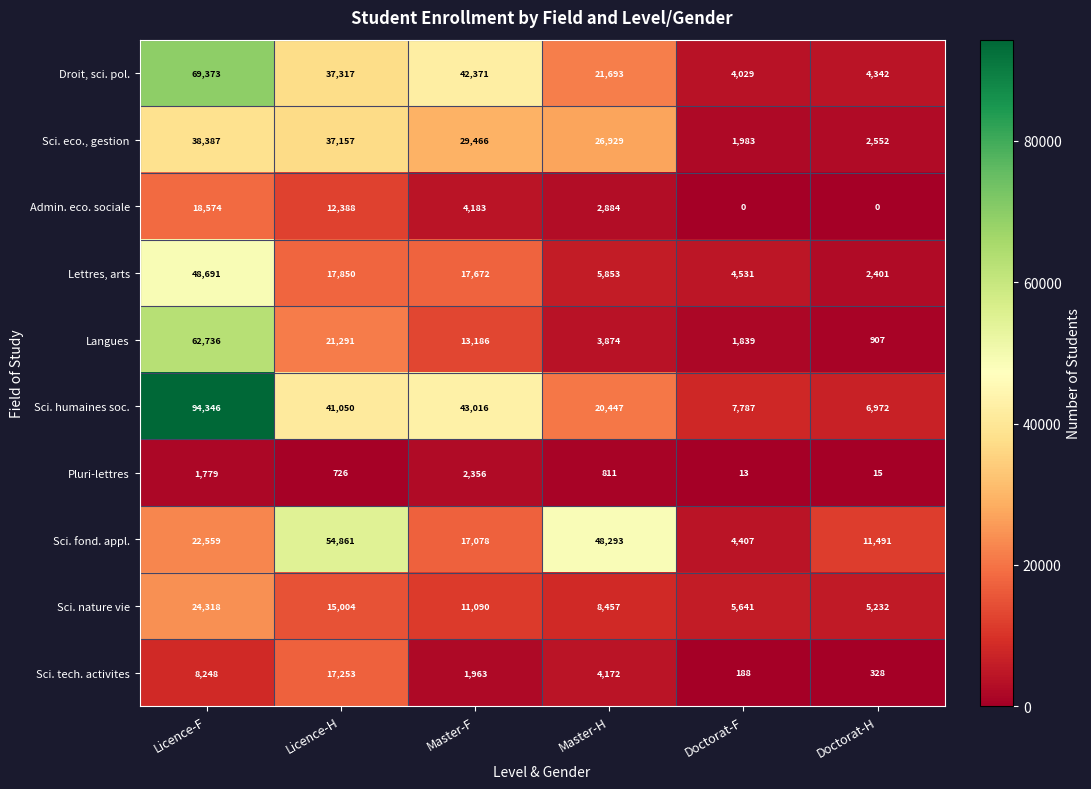

What is the maximum value shown in the chart?

94346